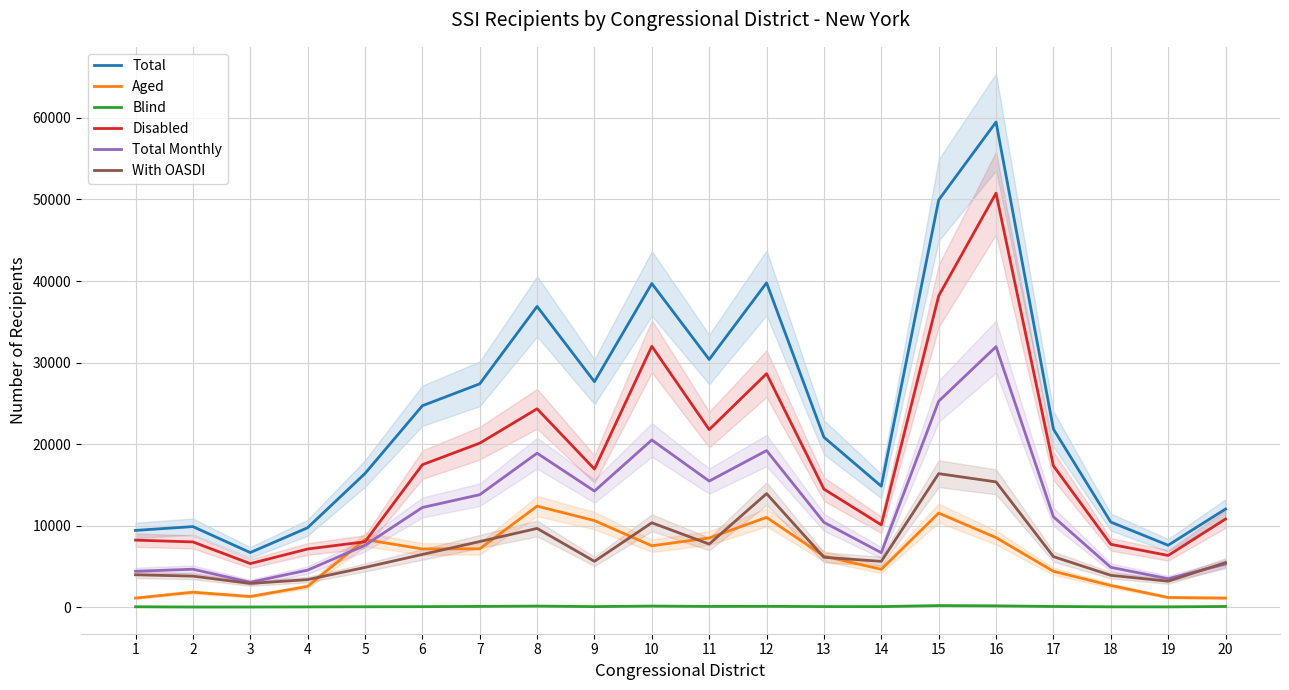

True or false: Aged has a value of 2877 at 6.

False